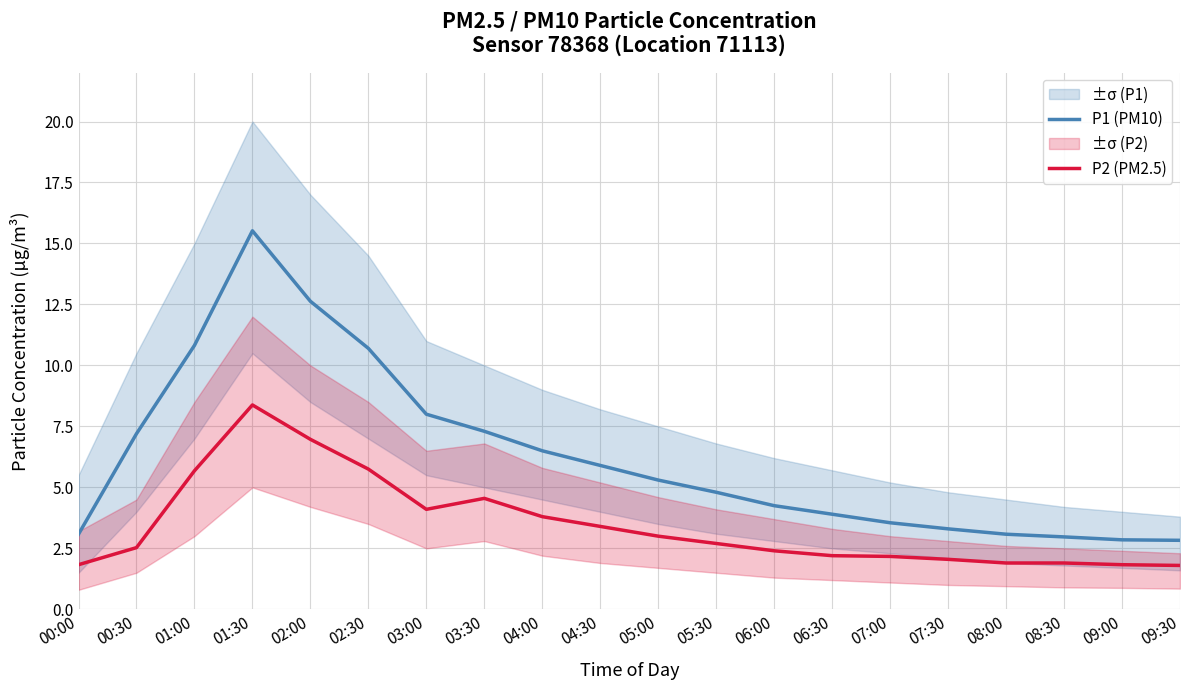

Reading right to left, what are all the values shown in this chart?

P1 (PM10): 2.8	2.9	3.0	3.1	3.3	3.5	3.9	4.2	4.8	5.3	5.9	6.5	7.3	8.0	10.7	12.6	15.5	10.8	7.2	3.1
P2 (PM2.5): 1.8	1.8	1.9	1.9	2.0	2.2	2.2	2.4	2.7	3.0	3.4	3.8	4.5	4.1	5.8	7.0	8.4	5.7	2.5	1.8